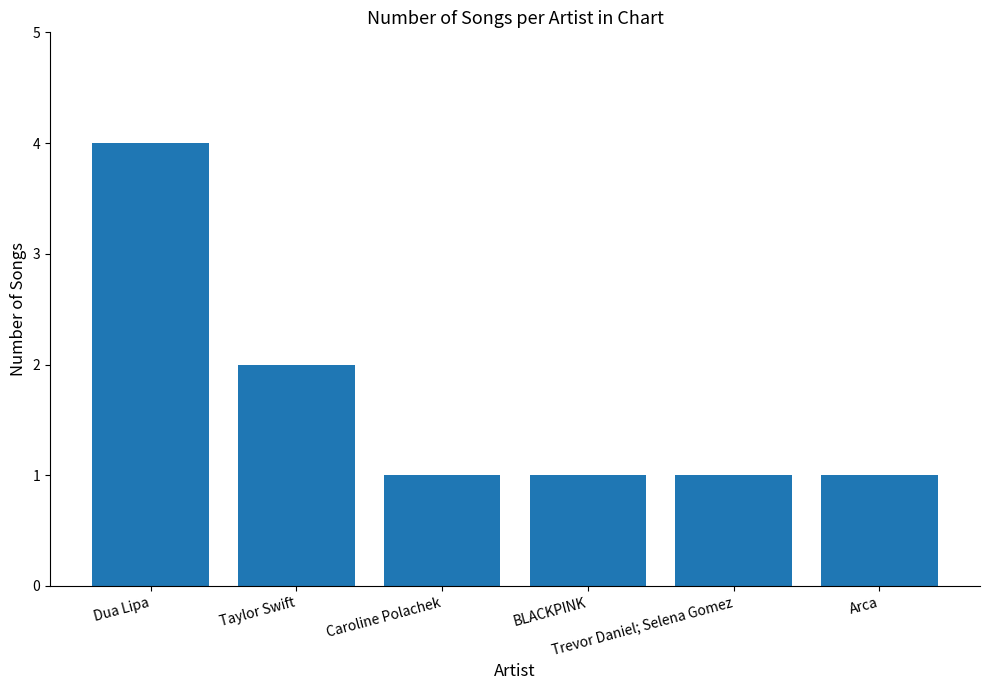

What is the greatest value displayed?

4